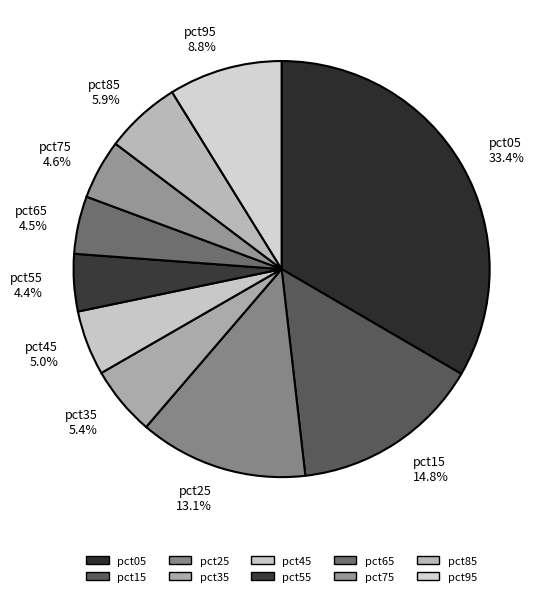

To the nearest percent, what is the average slice percentage?

10%